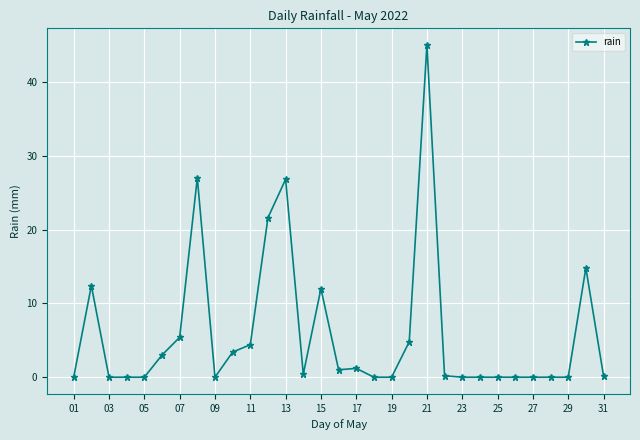

What is the average value?

5.9